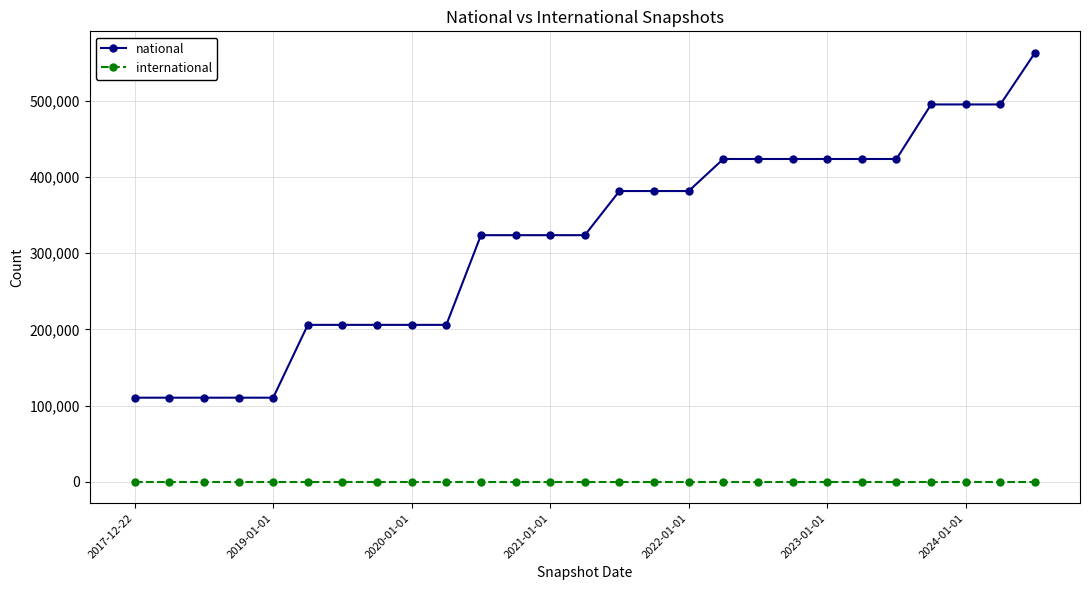

Which series has the largest total across all categories?

national